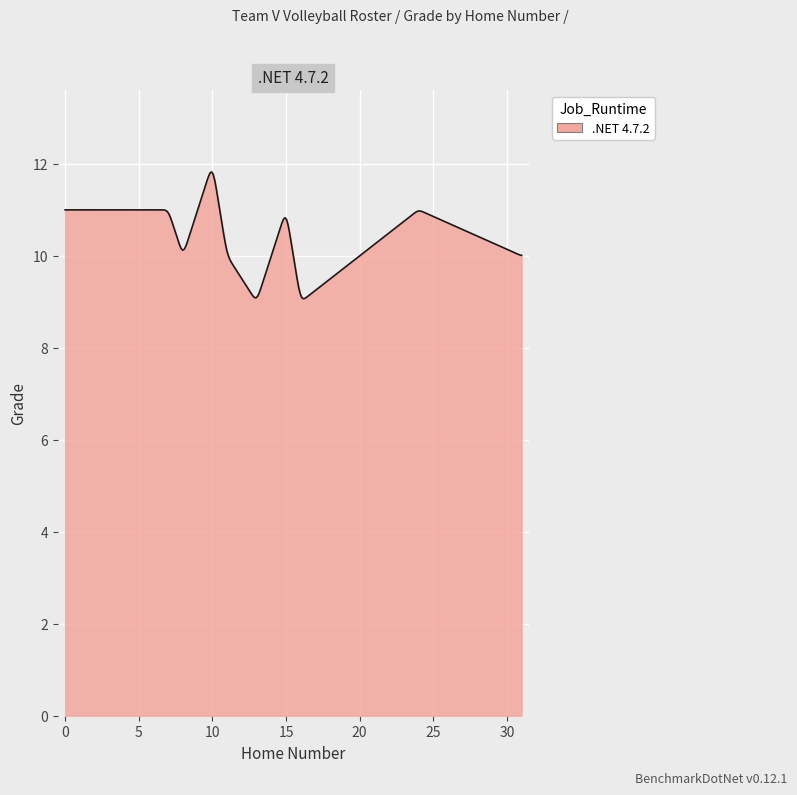

What is the smallest value displayed?

9.1